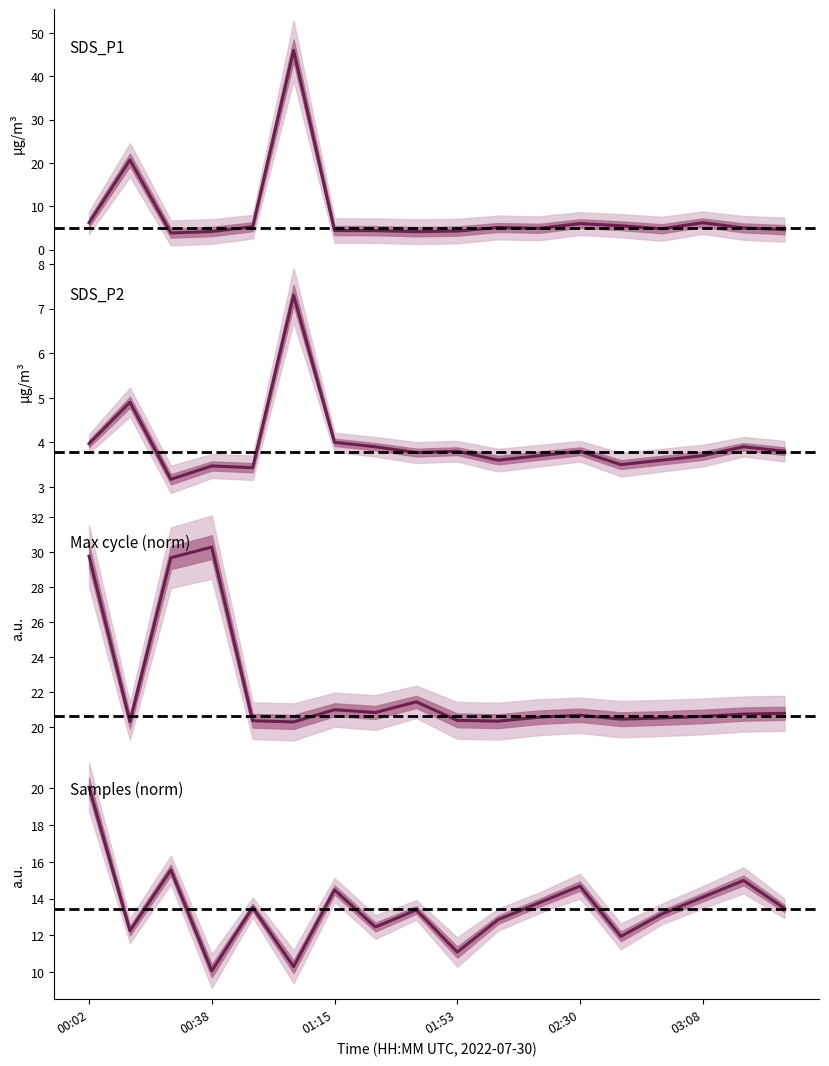

Where is Samples nearest to the value 15?

03:20